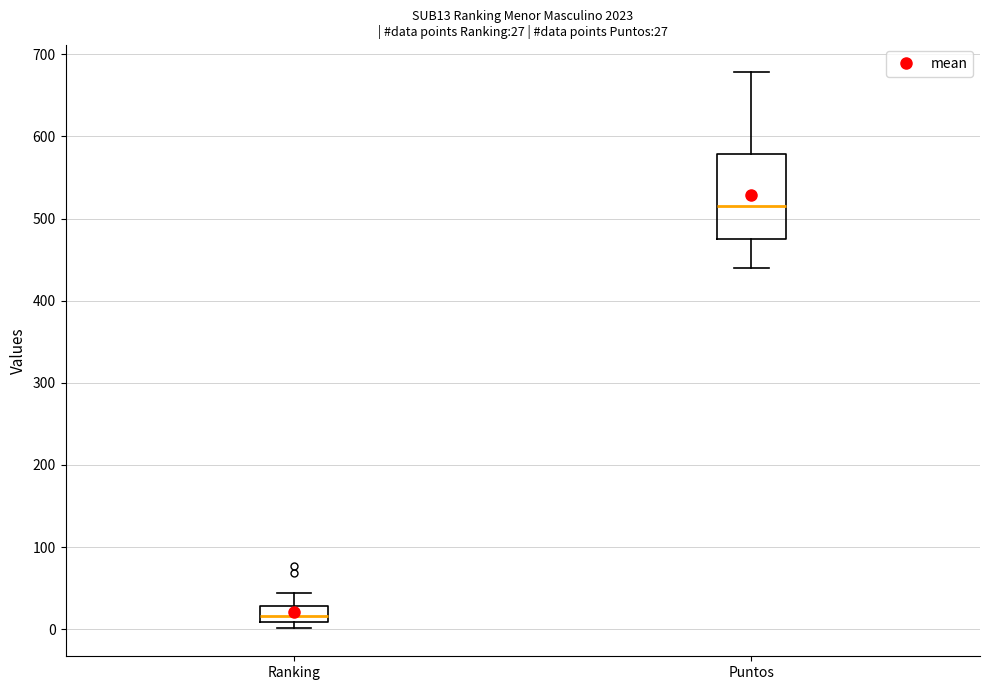

Comparing the boxes themselves (not the whiskers), which one is the tallest?

Puntos